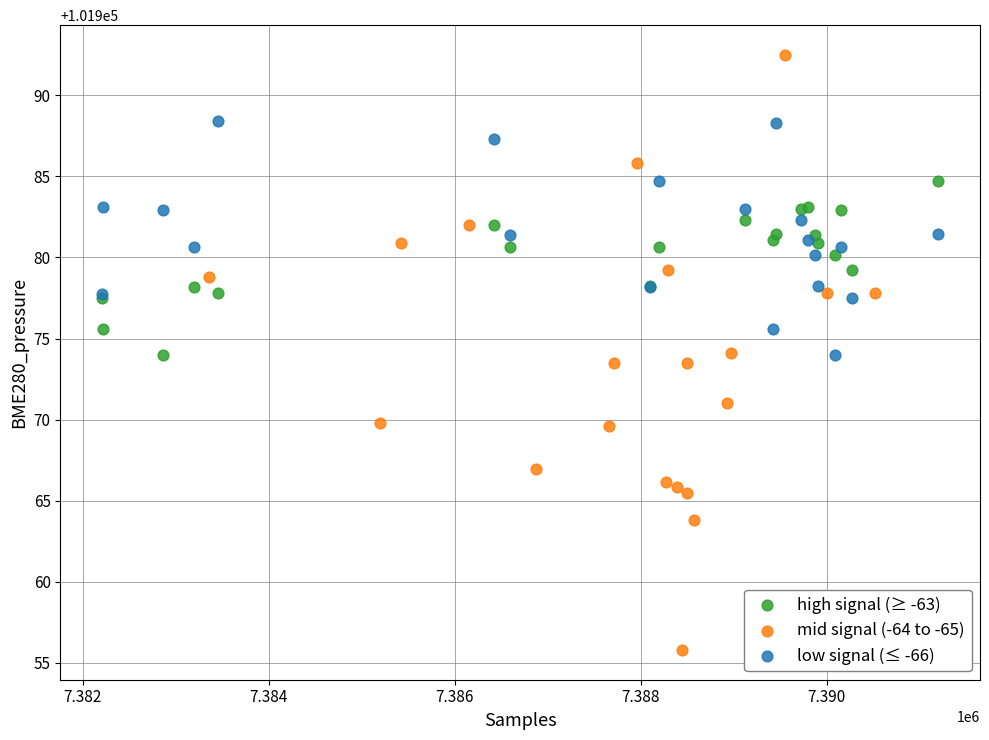

Which series contains the highest Y value?

mid signal (-64 to -65)